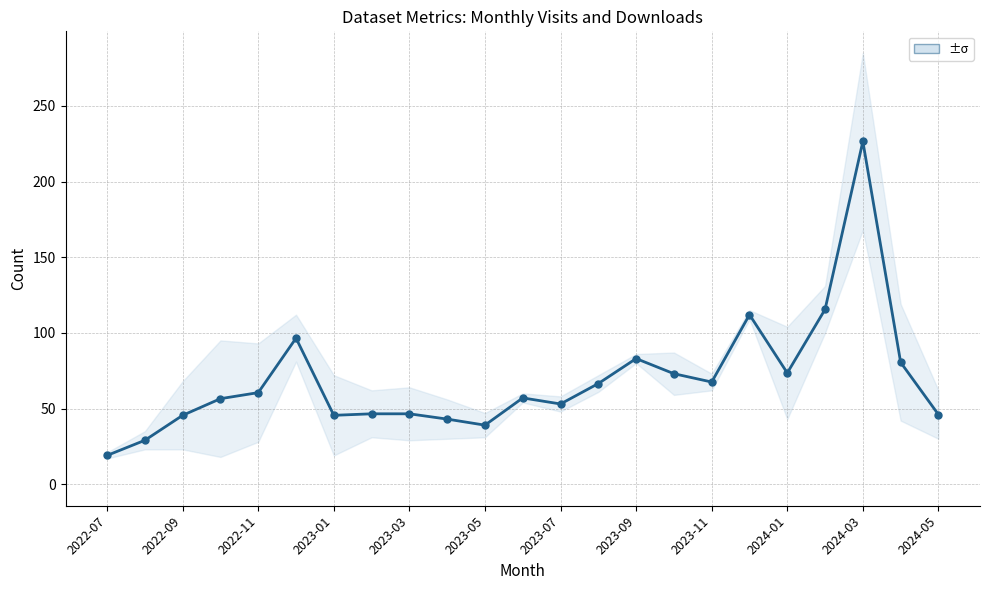

How many lines are shown in the chart?

1